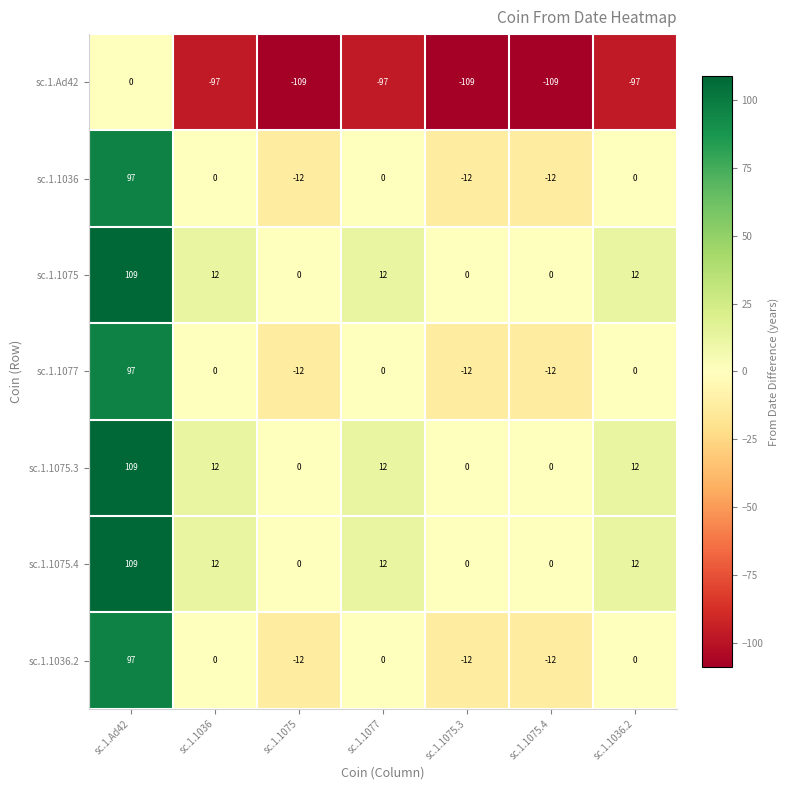

How many distinct data groups are displayed?

7